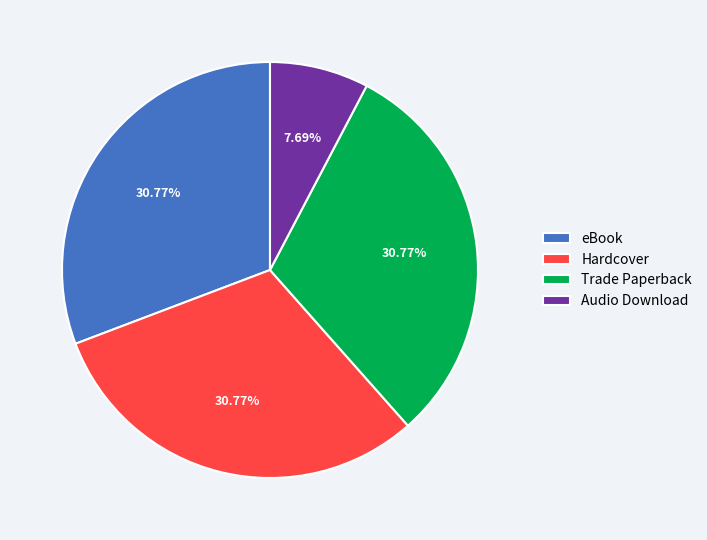

What is the total percentage of Hardcover and eBook?

61.5%